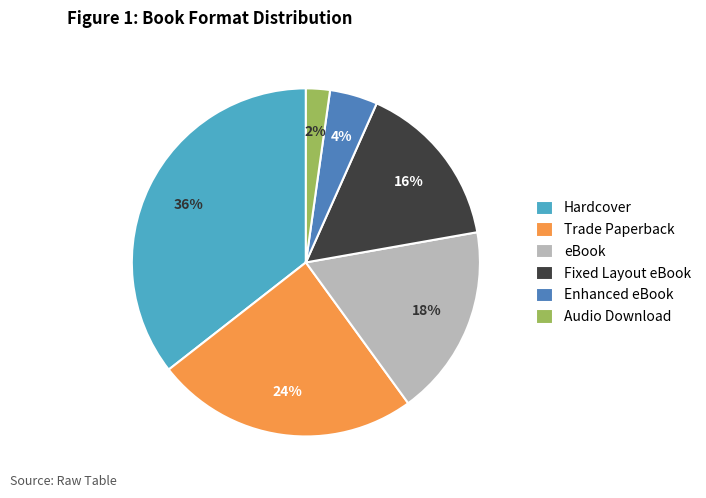

Which has a higher value, eBook or Enhanced eBook?

eBook